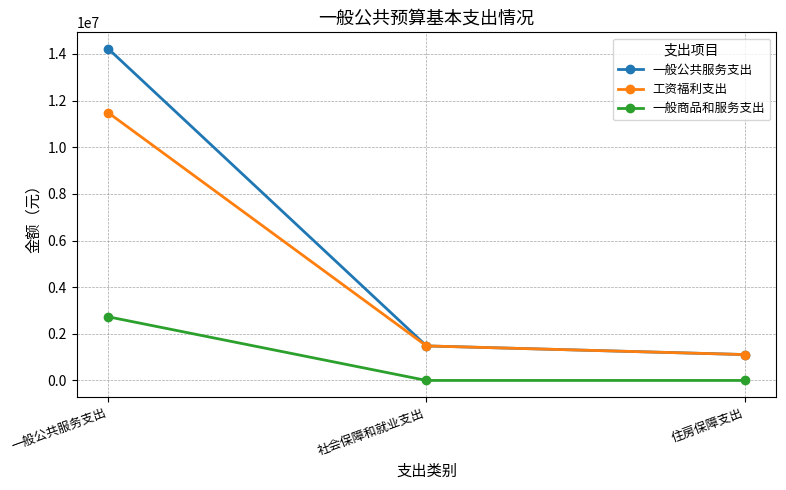

Which series has the widest spread of values?

一般公共服务支出